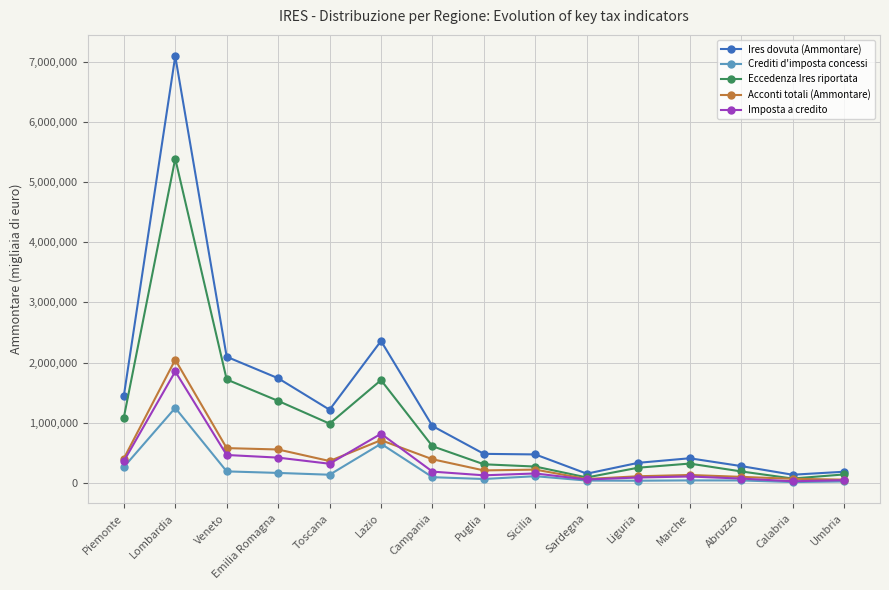

Where is Eccedenza Ires riportata nearest to the value 2732052?

Veneto